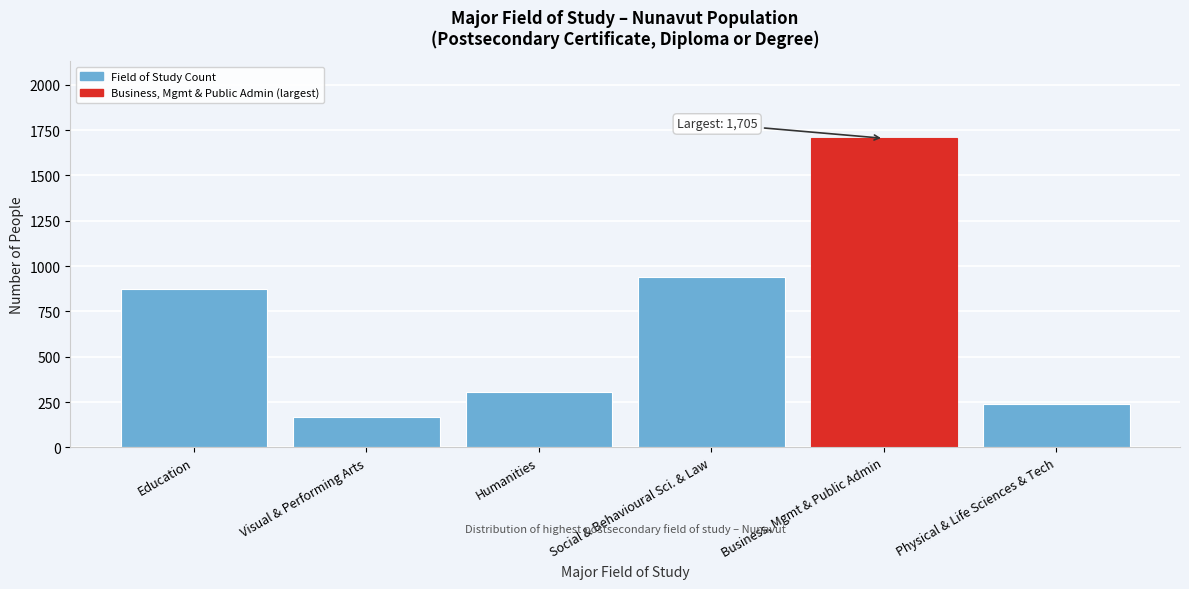

Reading right to left, transcribe all the data shown in this chart.

Physical & Life Sciences & Tech=240	Business, Mgmt & Public Admin=1705	Social & Behavioural Sci. & Law=940	Humanities=305	Visual & Performing Arts=165	Education=875